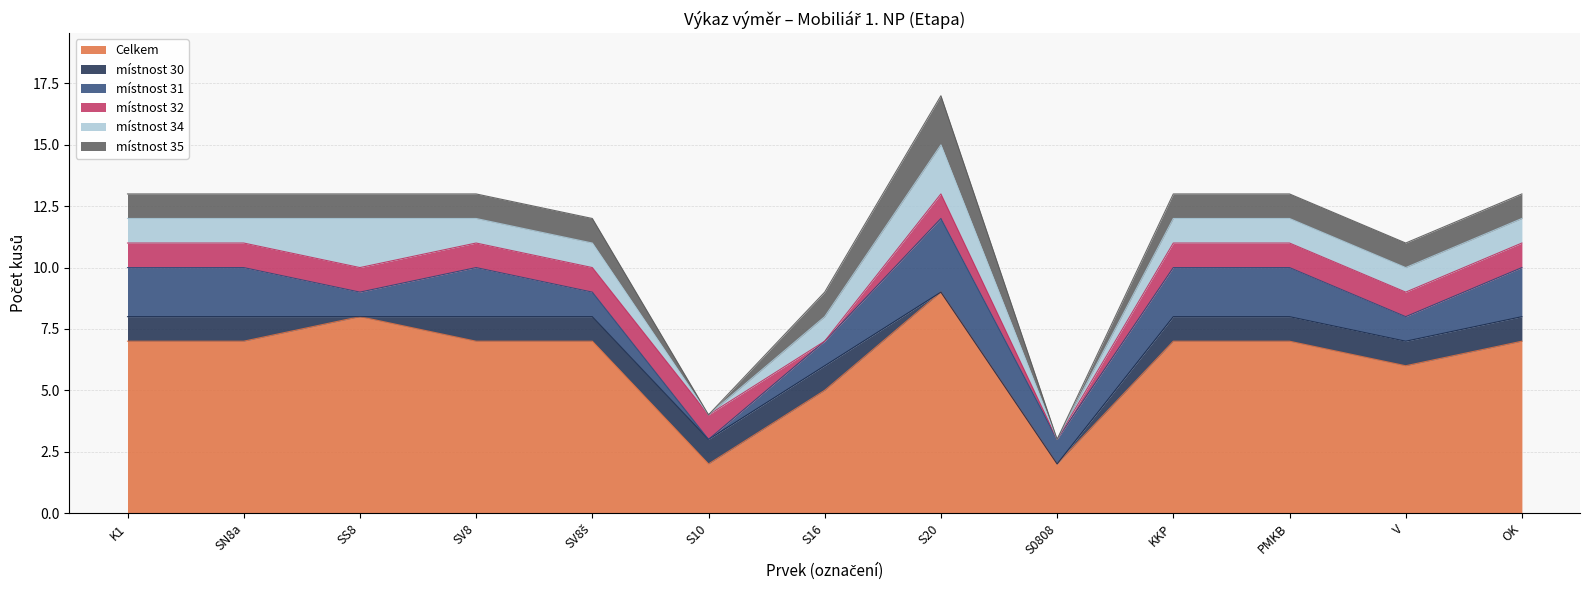

At how many categories does at least one series exceed 0?

13